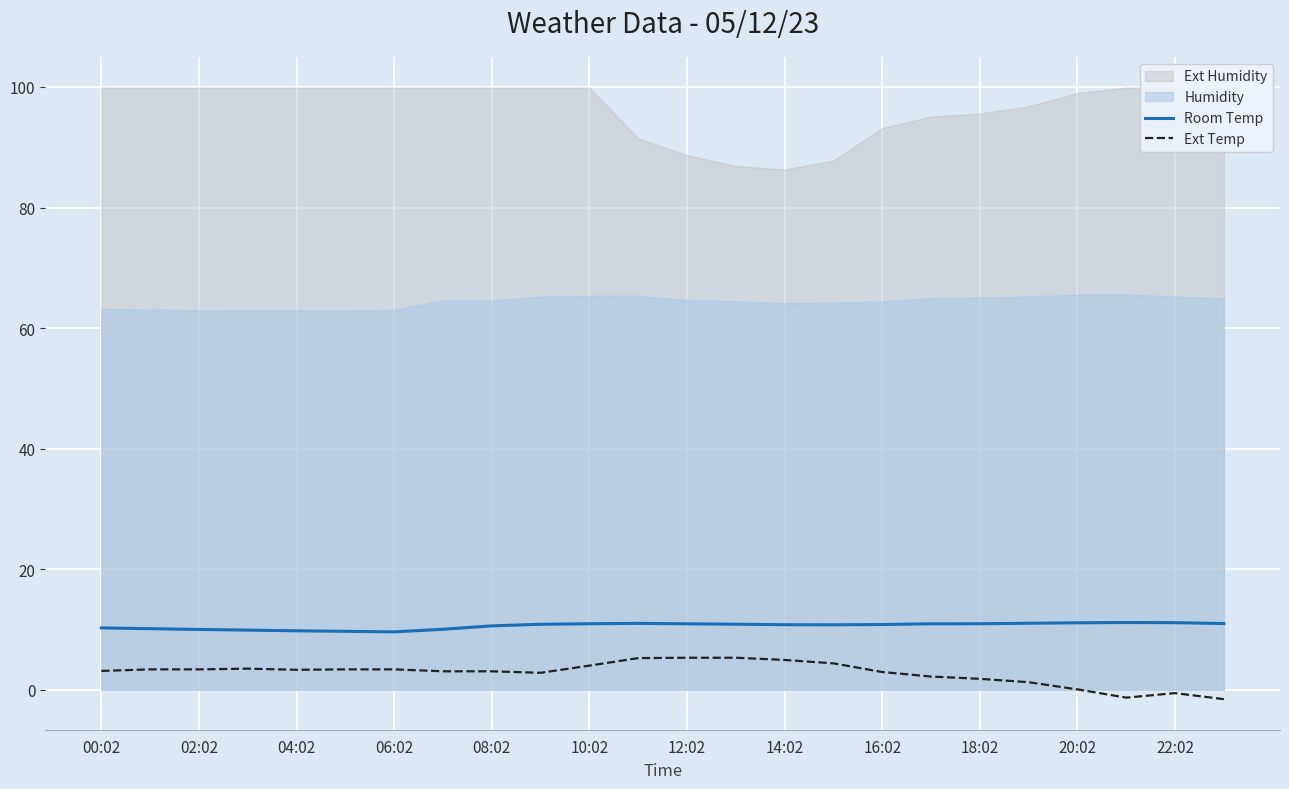

What is the average value of the Room Temp series?

10.6